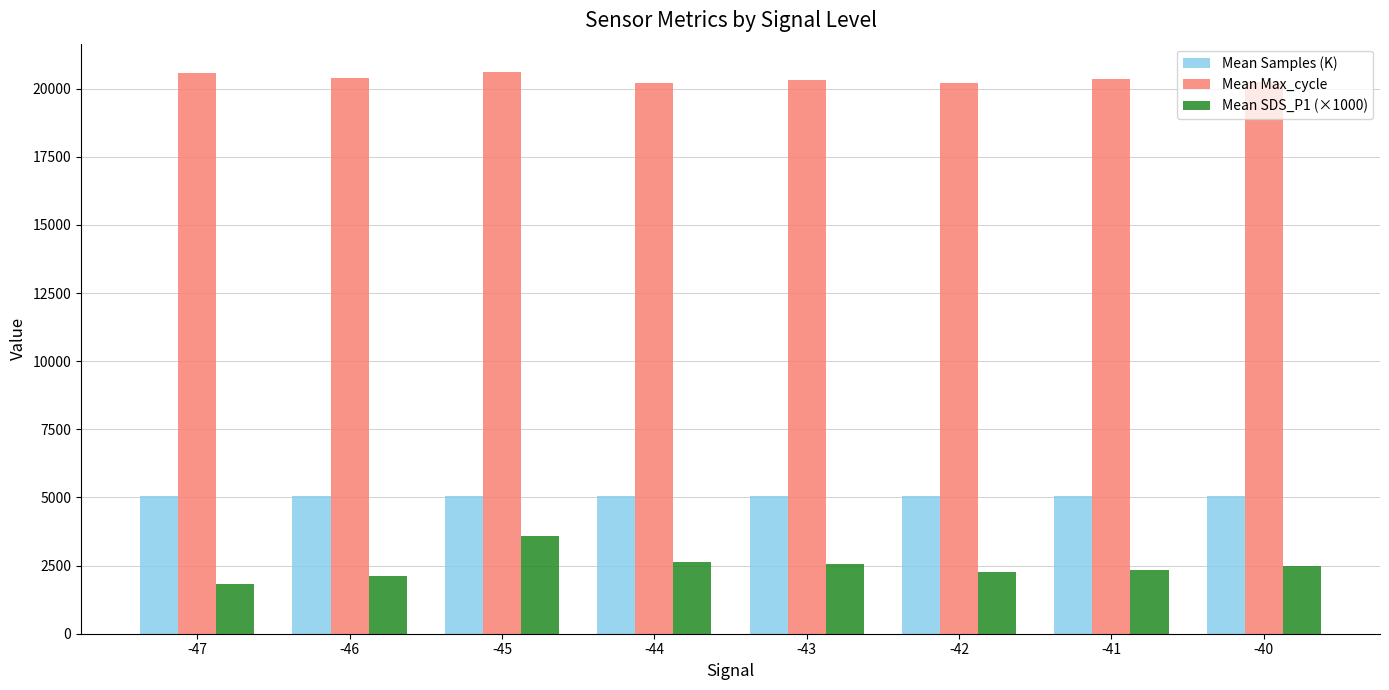

What is the lowest value of the Mean Max_cycle series?

20202.0